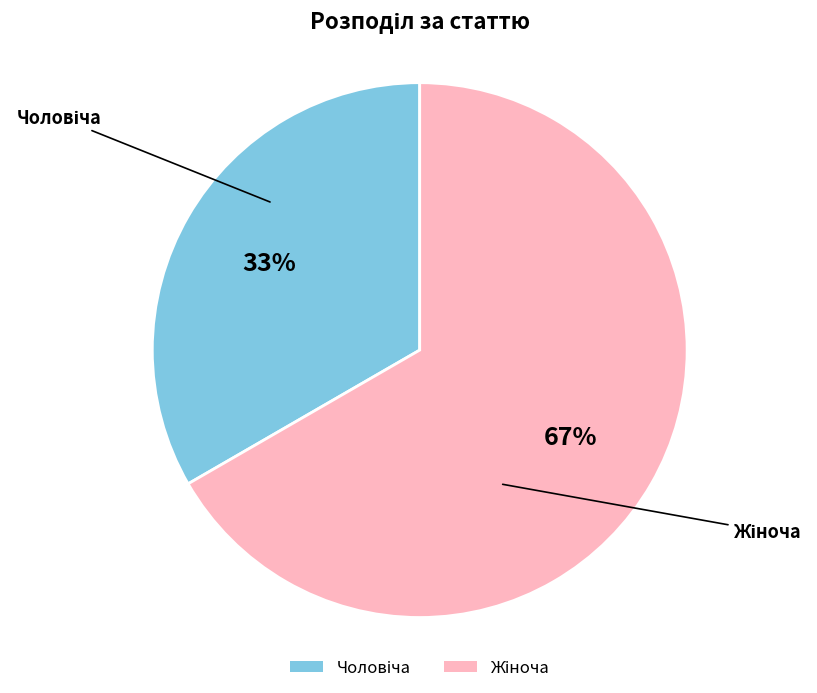

Count the number of slices in the pie.

2